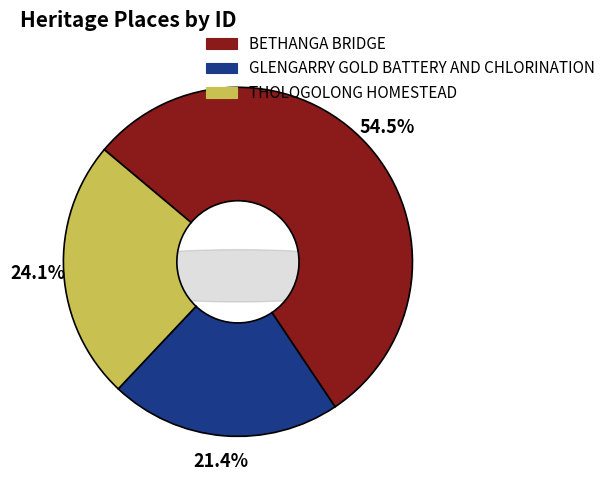

Rank the categories by value from lowest to highest.

GLENGARRY GOLD BATTERY AND CHLORINATION, THOLOGOLONG HOMESTEAD, BETHANGA BRIDGE